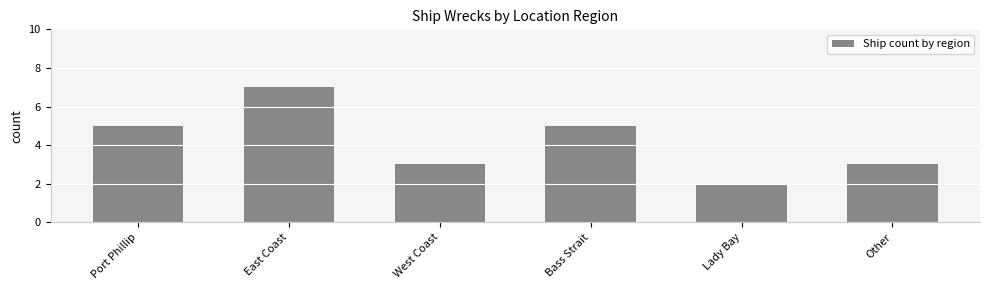

What is the maximum value shown in the chart?

7